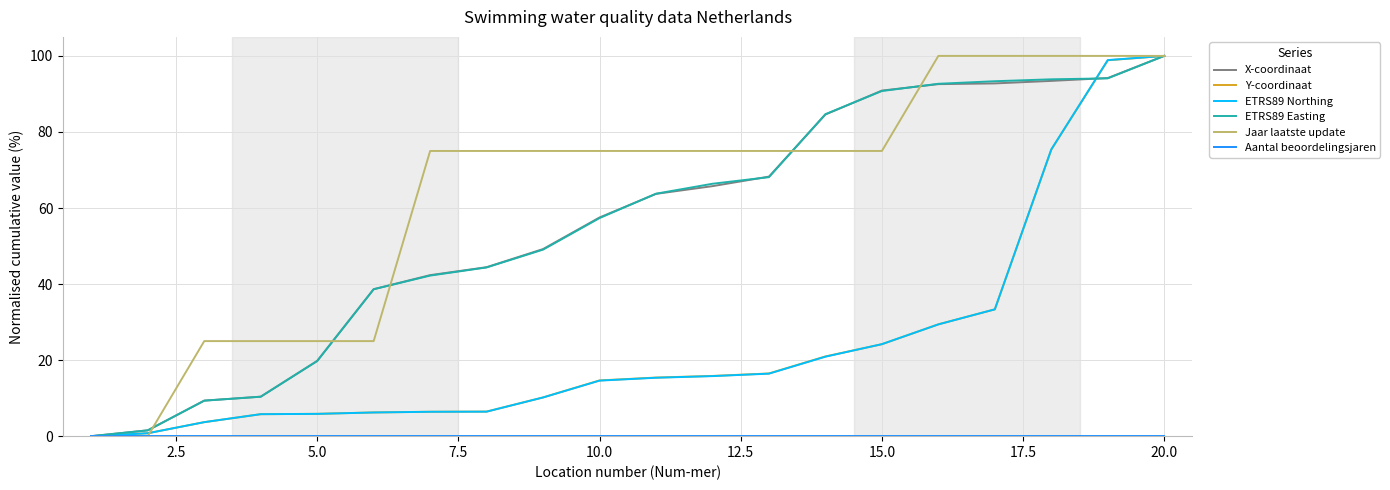

Does the chart display data point markers on the line(s)?

No